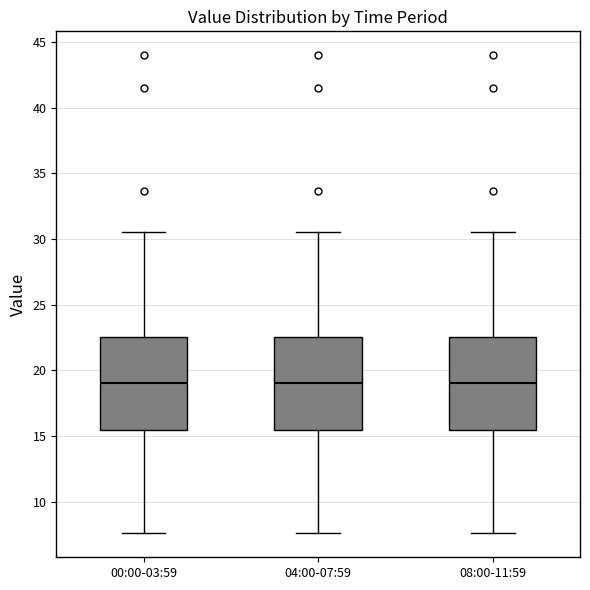

Where does the median line of the box for 04:00-07:59 sit on the y-axis? The values are not printed on the chart, so give them approximately, as read against the axis.

19.0